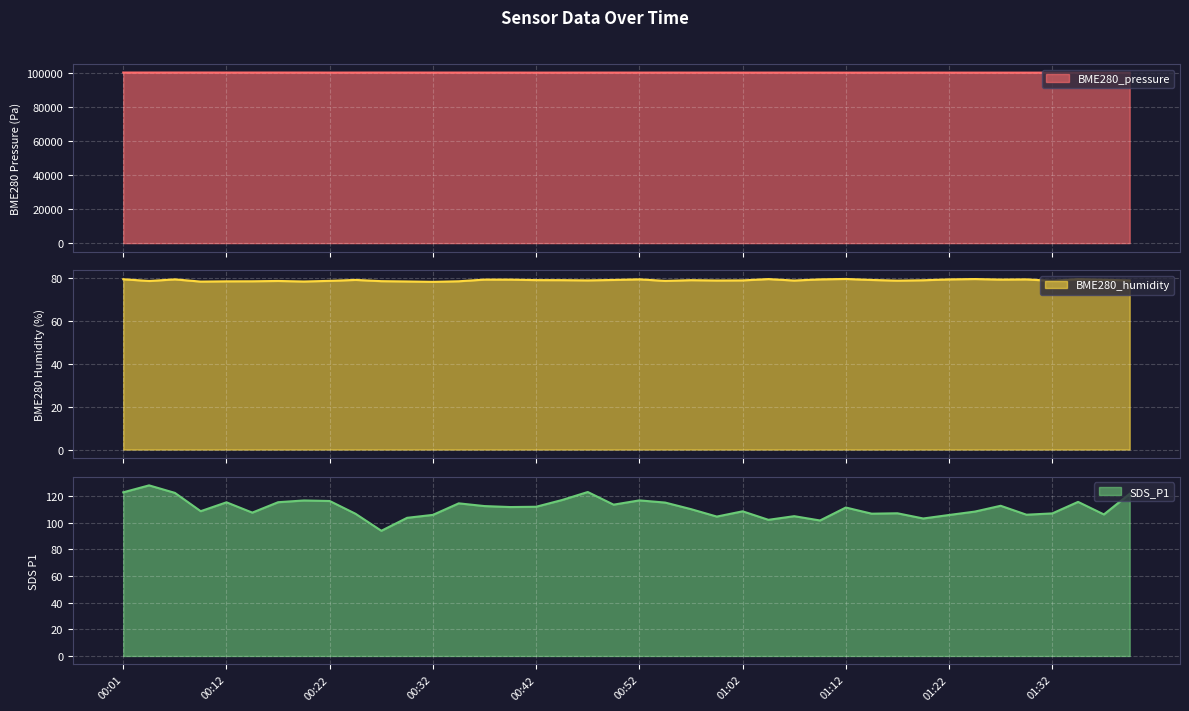

What is the greatest value displayed?

100303.5